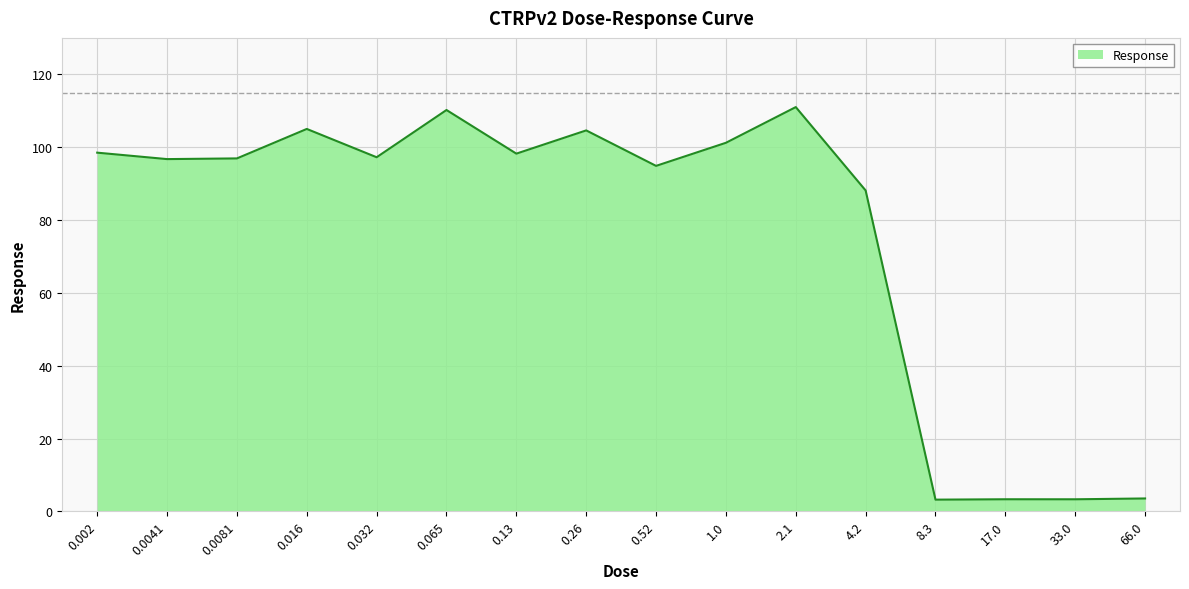

What position from the left is 0.0081?

3